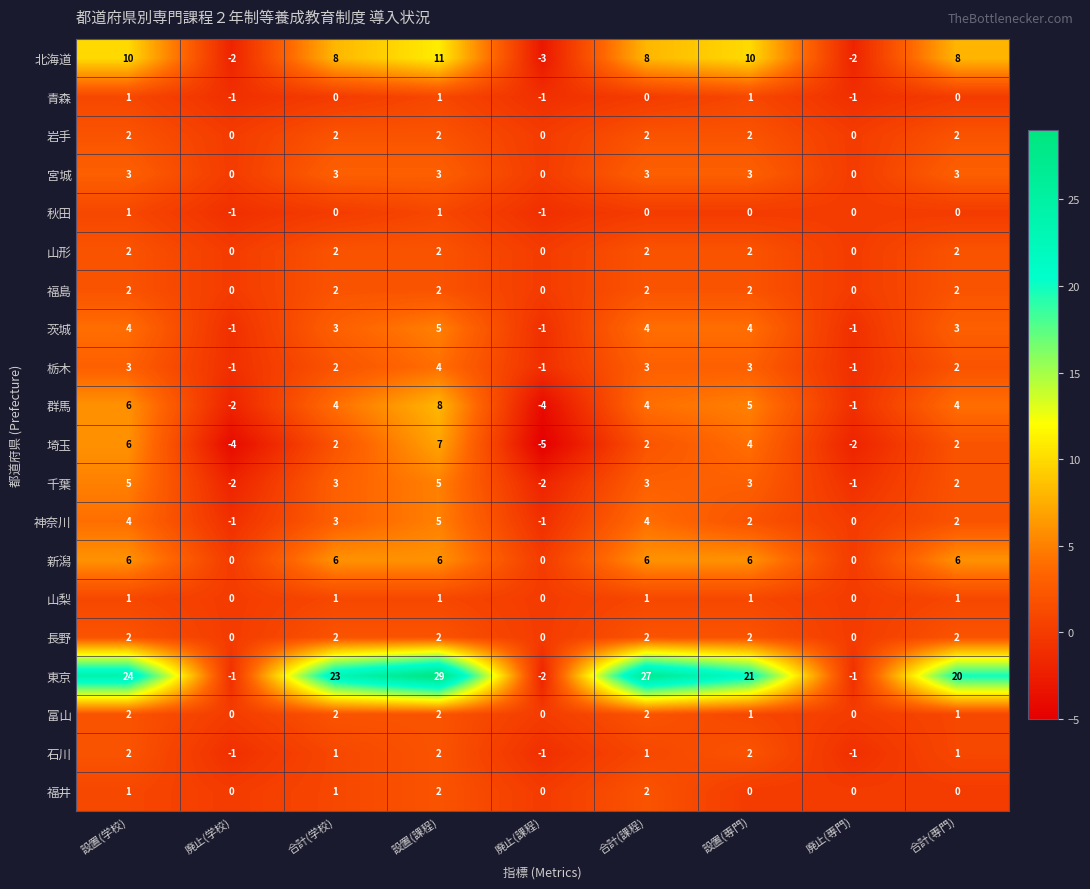

How many negative values does the 埼玉 series have?

3